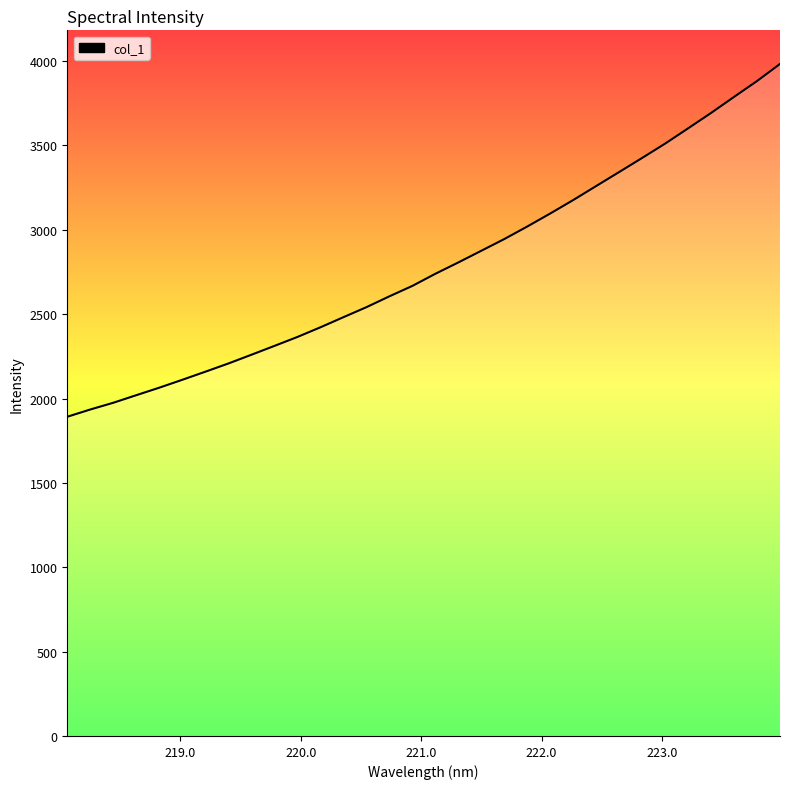

What is the maximum value shown in the chart?

3983.4